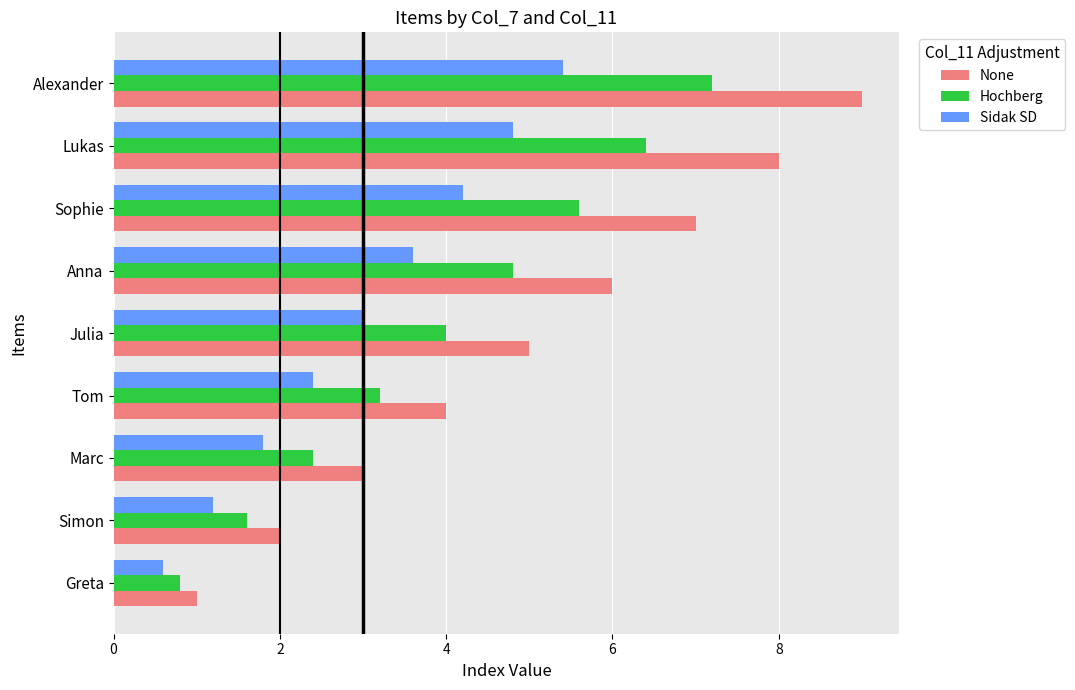

List the series in order of their overall mean, lowest first.

Sidak SD, Hochberg, None